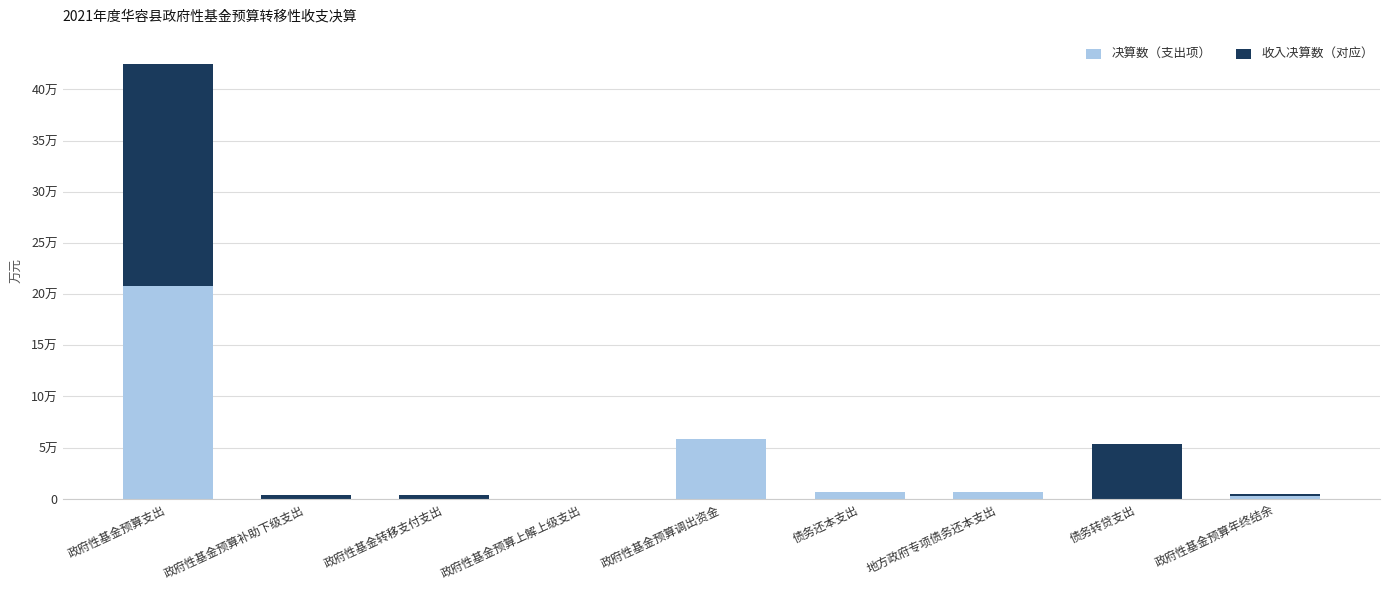

What position from the right is 政府性基金预算补助下级支出?

8